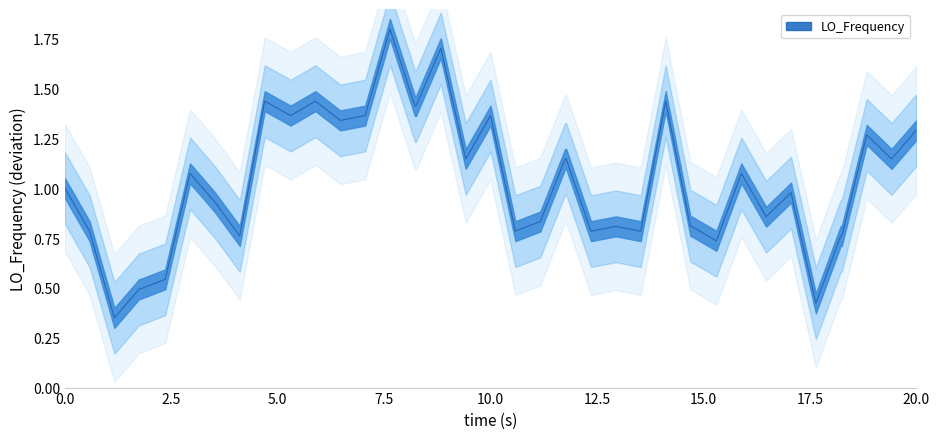

What is the sum of all values?

40.9